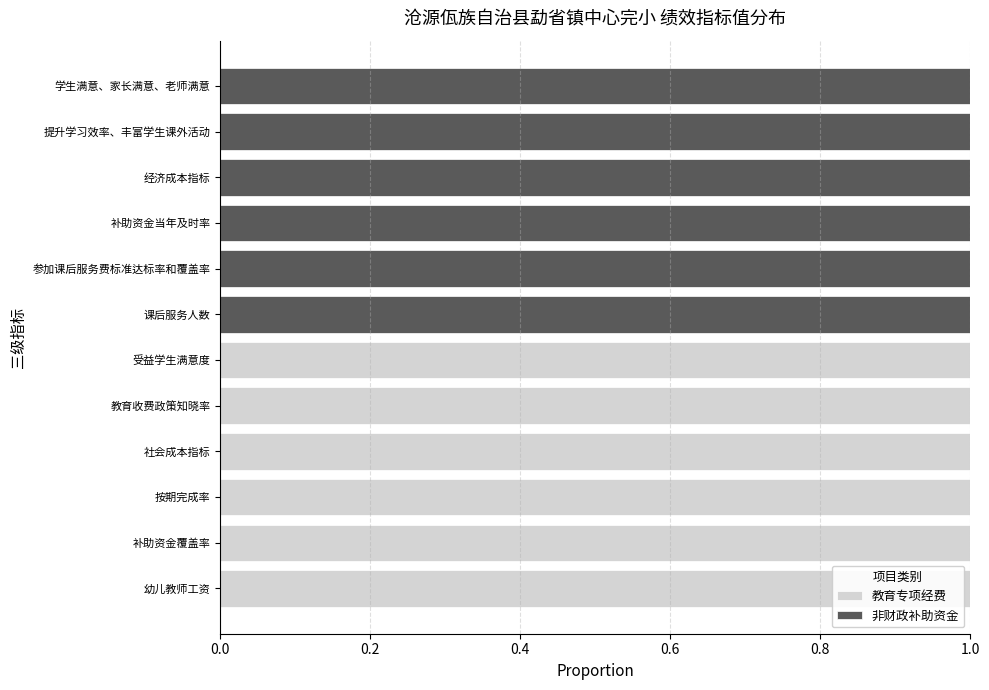

What is the sum of all 教育专项经费 values?

6